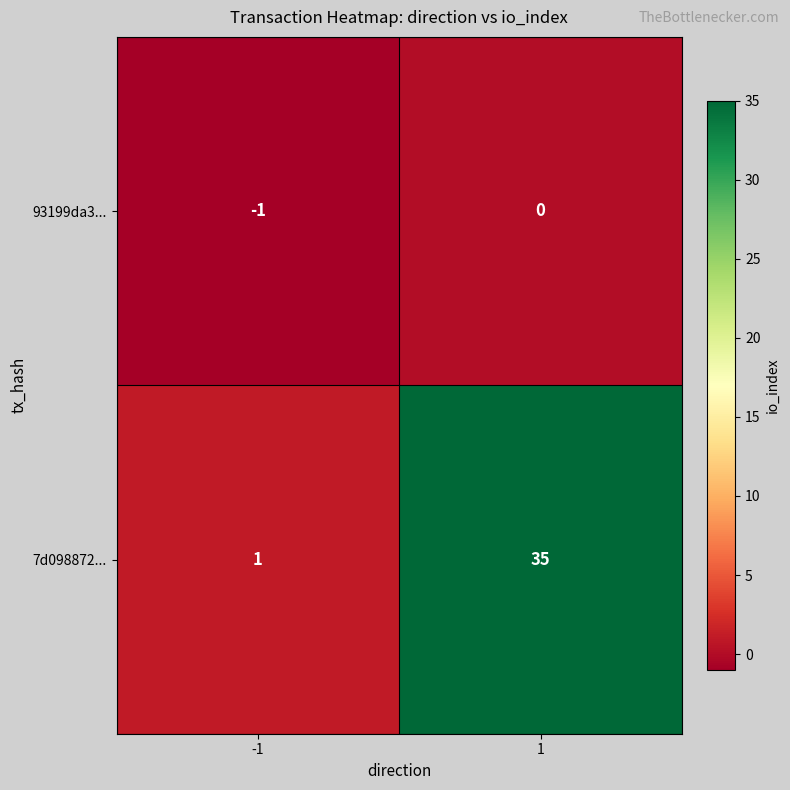

What is the average value of the 7d098872... series?

18